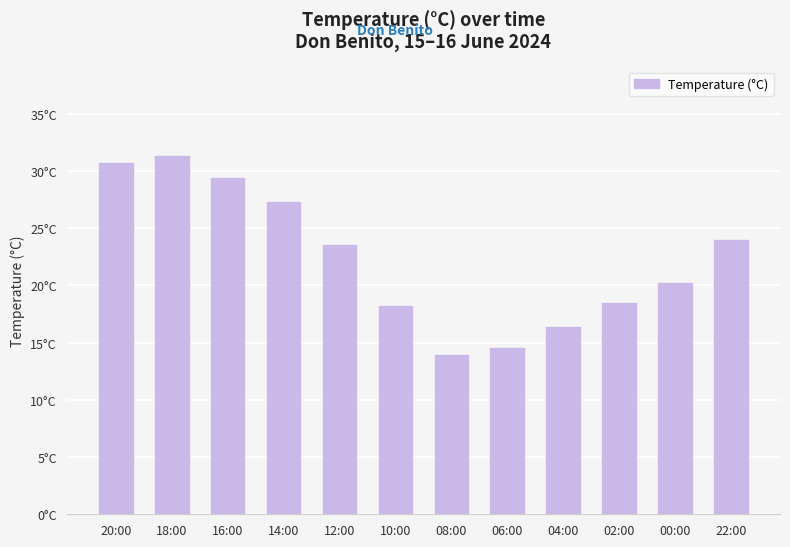

Reading left to right, transcribe all the data shown in this chart.

30.7	31.3	29.4	27.3	23.5	18.2	13.9	14.5	16.4	18.5	20.2	24.0